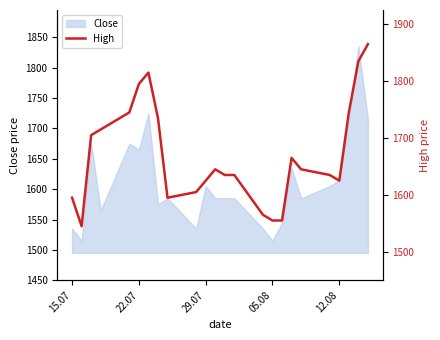

The Close series shows 1535 at 15.07. True or false?

True